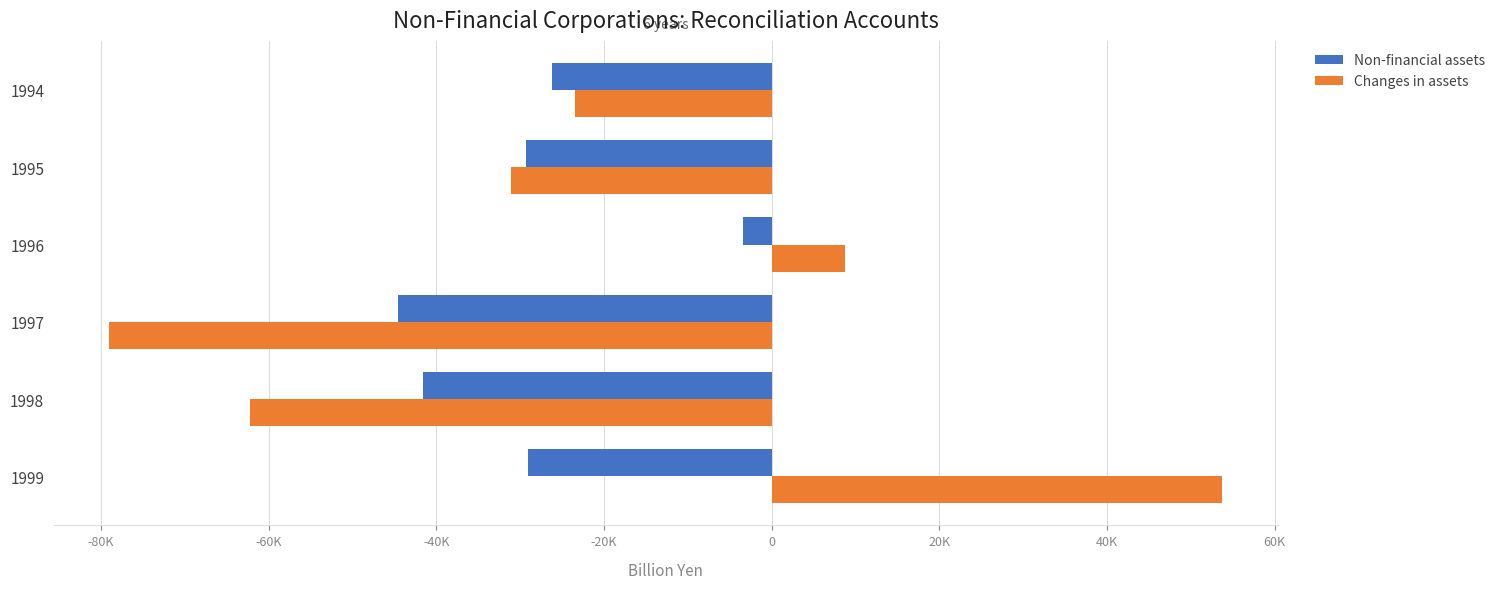

What is the highest value of the Non-financial assets series?

-3401.7